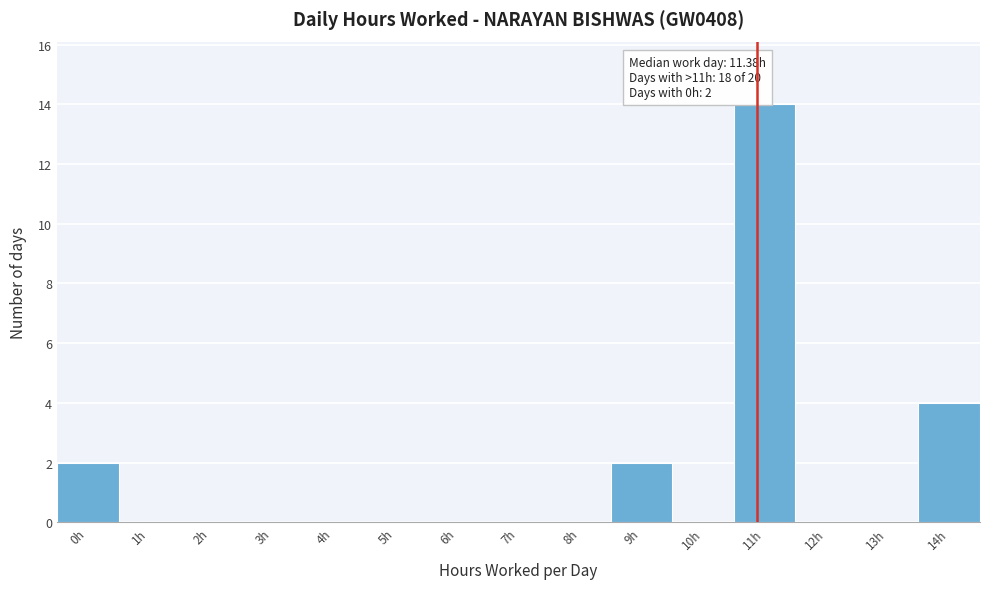

Reading right to left, what are all the values shown in this chart?

14h=4	13h=0	12h=0	11h=14	10h=0	9h=2	8h=0	7h=0	6h=0	5h=0	4h=0	3h=0	2h=0	1h=0	0h=2